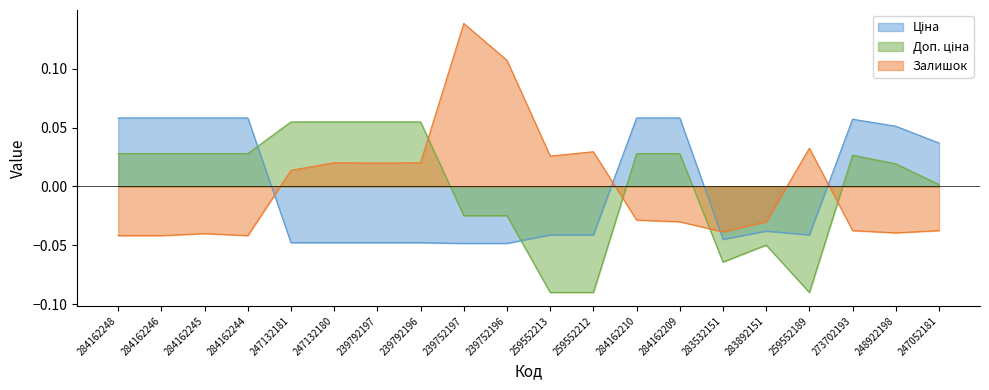

Which series has the largest range (max minus min)?

Залишок